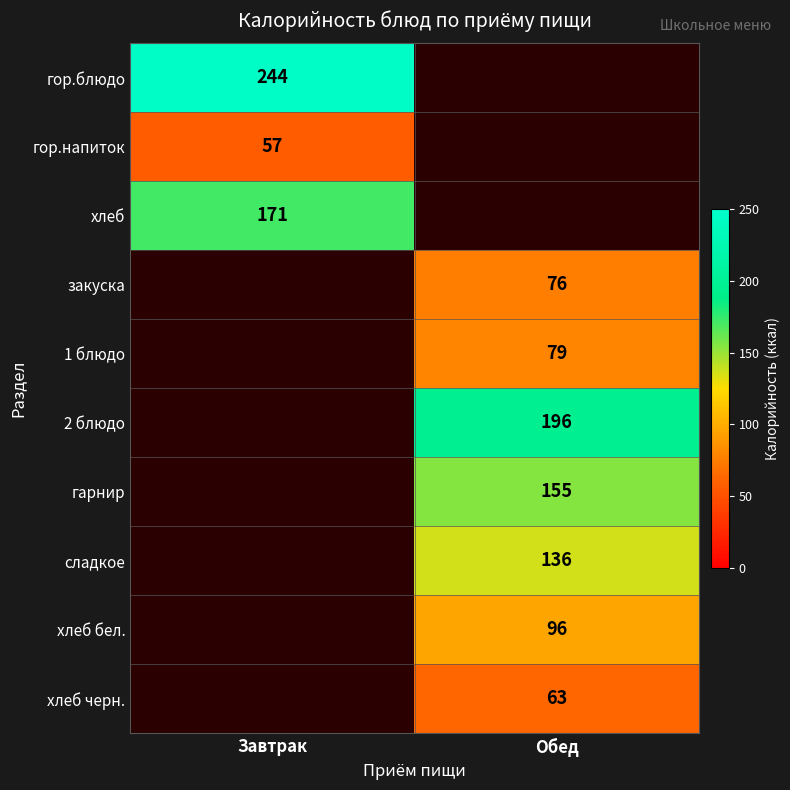

Is it true that гарнир equals 155 at Обед?

True